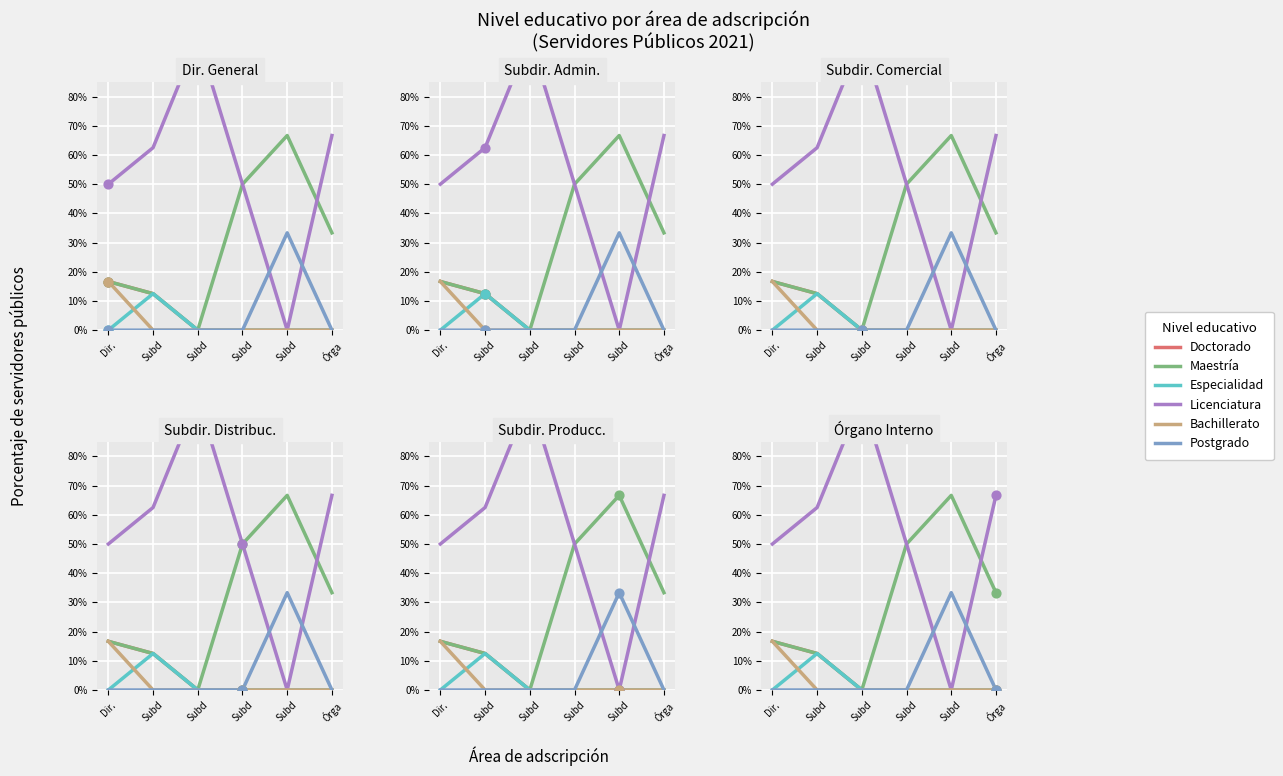

Which series reaches the maximum Y coordinate?

Licenciatura